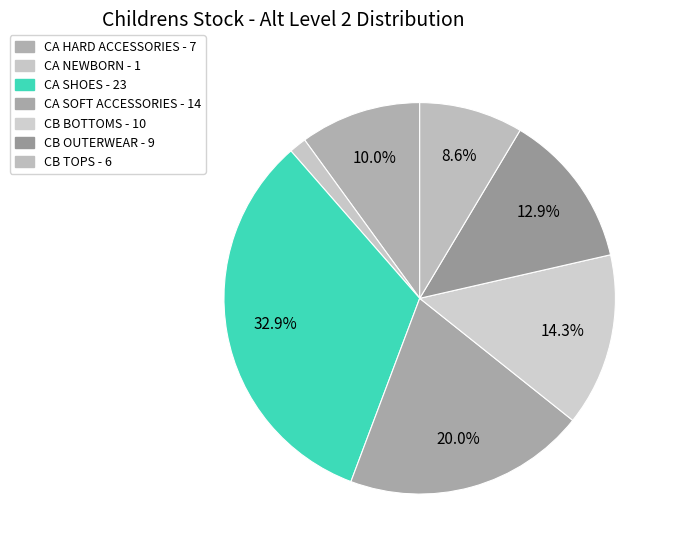

What percentage do CA SHOES and CB OUTERWEAR together represent?

45.7%